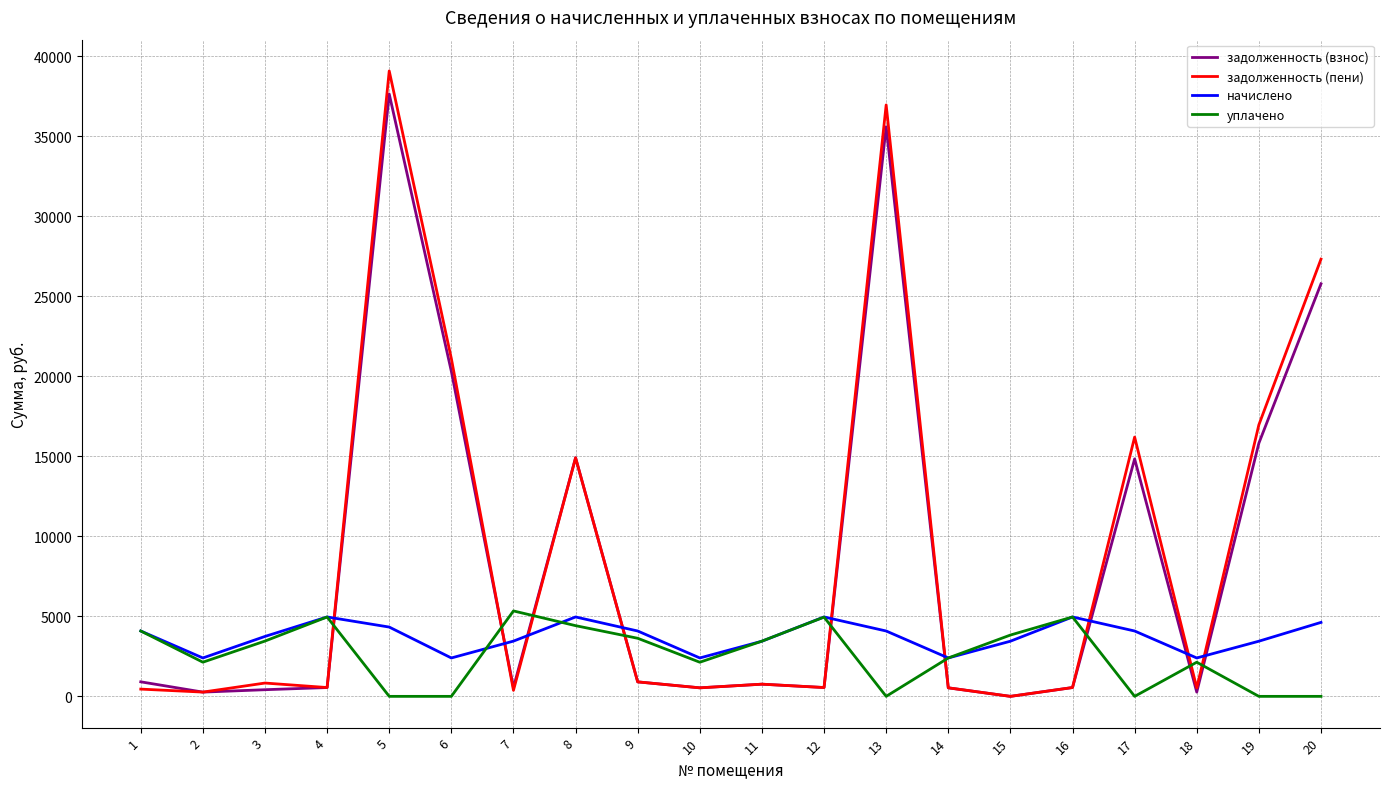

Between 4 and 5, which series saw the biggest shift?

задолженность (пени)